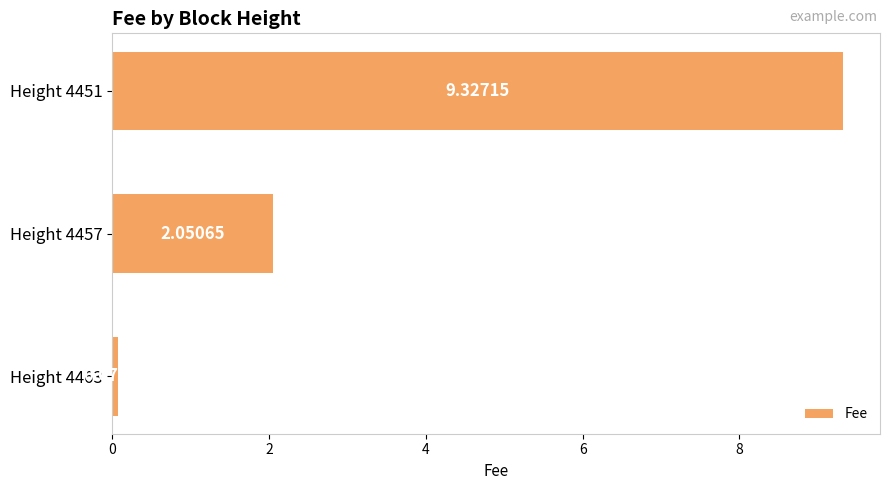

How many distinct data groups are displayed?

1